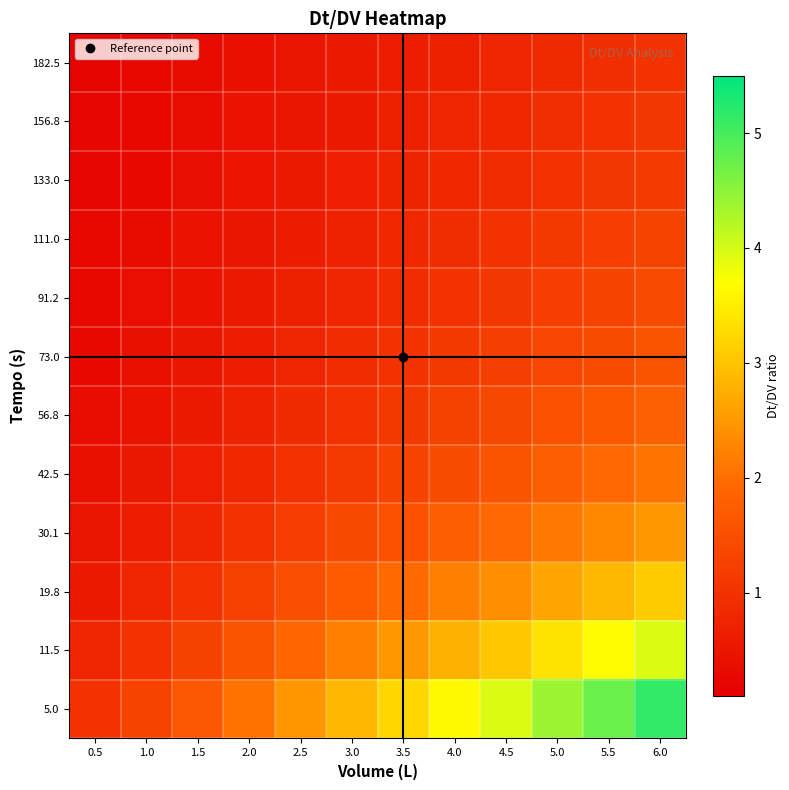

How many categories are shown in the chart?

12